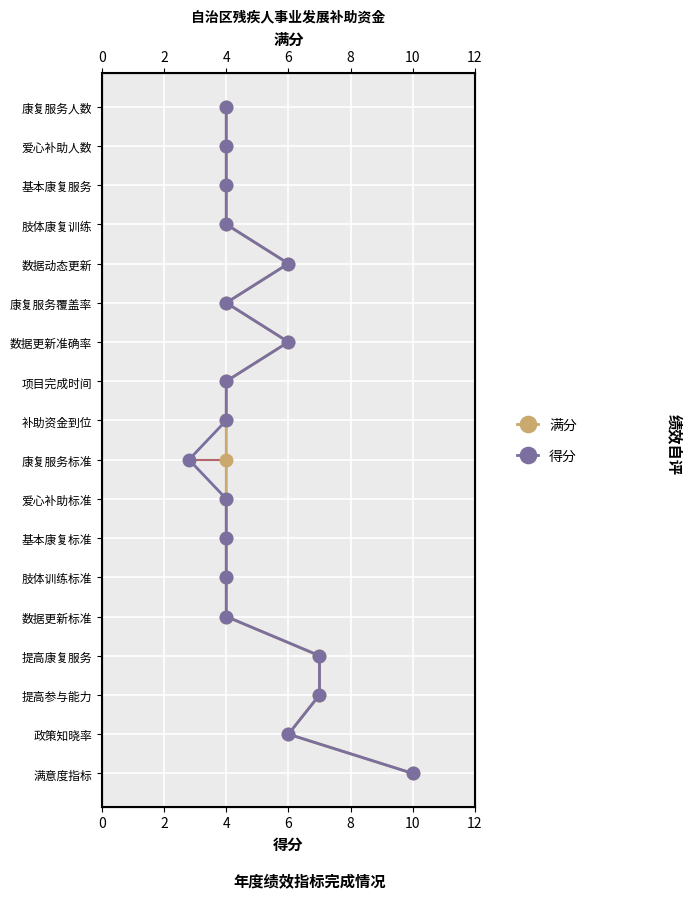

True or false: 满分 and 得分 cross at least once.

False